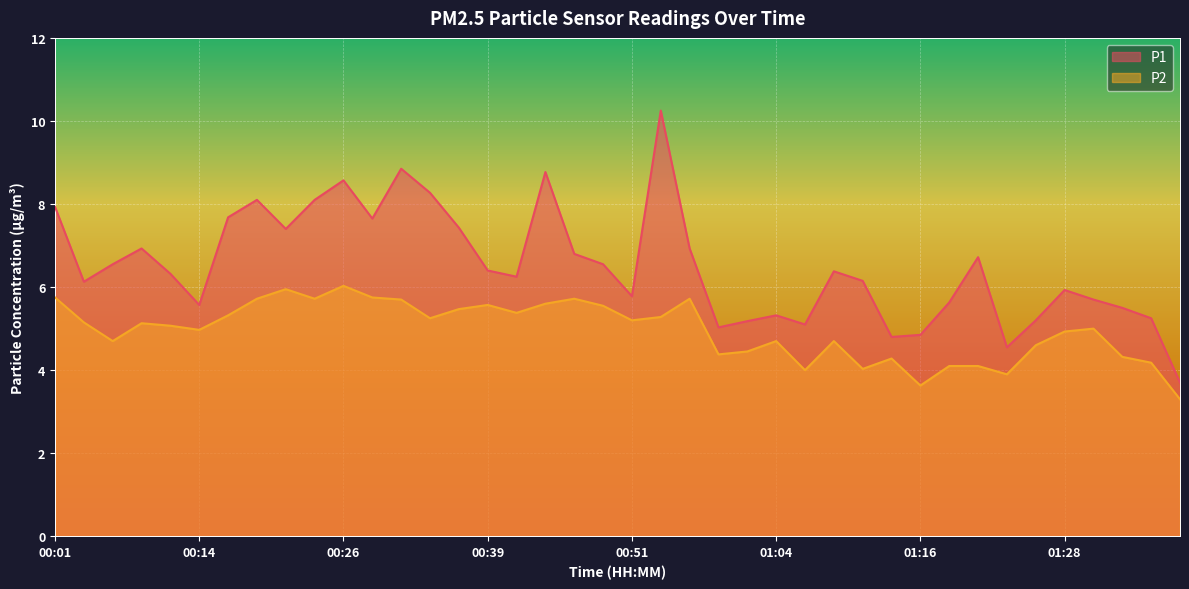

What is the label of the 38th point from the right?

00:07